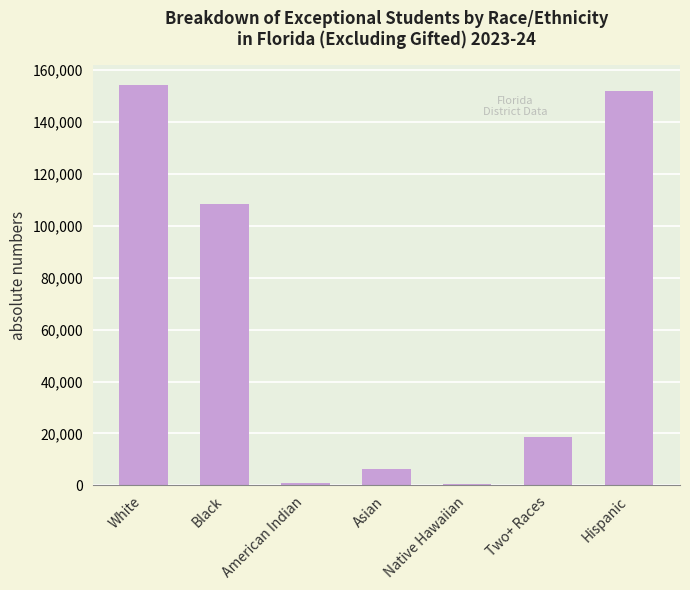

What is the maximum value shown in the chart?

154315